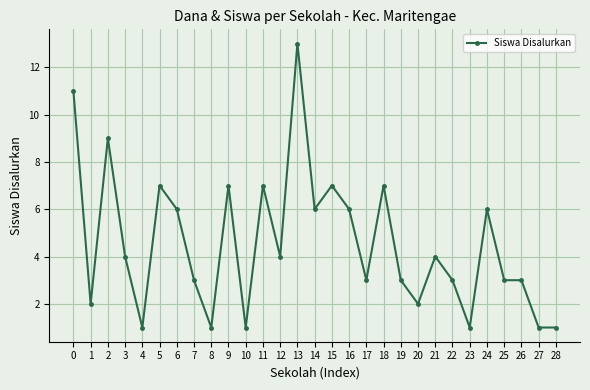

The chart shows a value of 7 at 5. True or false?

True